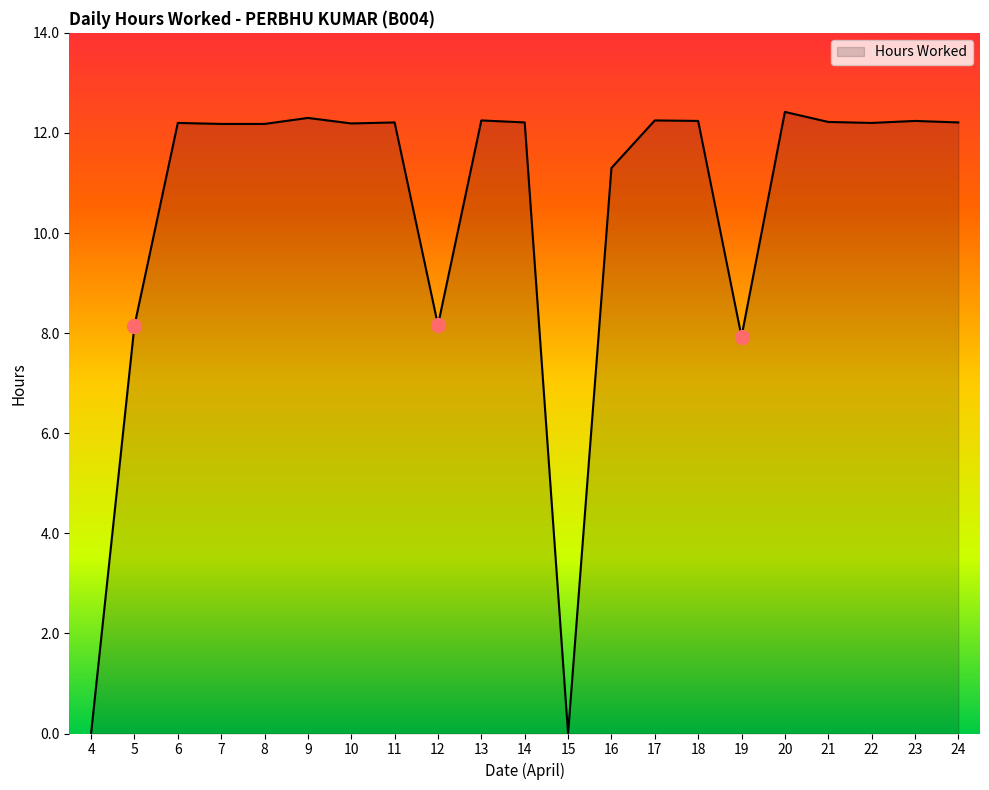

What is the change in value from 9 to 19?

-4.4